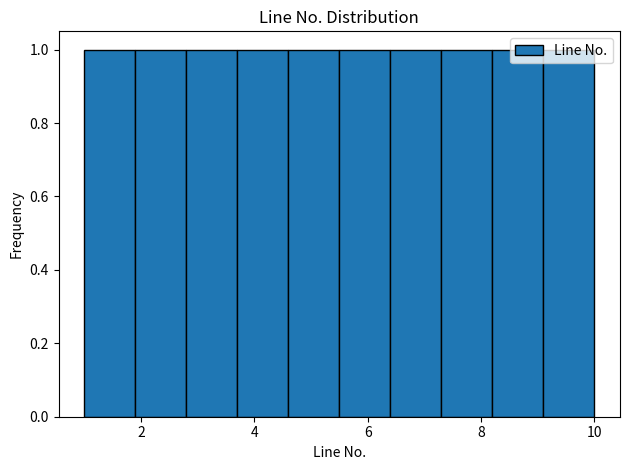

Reading left to right, transcribe this chart: for each bar, give the range it covers on the x-axis and its height. Neither the bar edges nor the heights are printed on the chart, so give them approximately, as read against the axes.

1.0 to 1.9: 1
1.9 to 2.8: 1
2.8 to 3.7: 1
3.7 to 4.6: 1
4.6 to 5.5: 1
5.5 to 6.4: 1
6.4 to 7.3: 1
7.3 to 8.2: 1
8.2 to 9.1: 1
9.1 to 10.0: 1